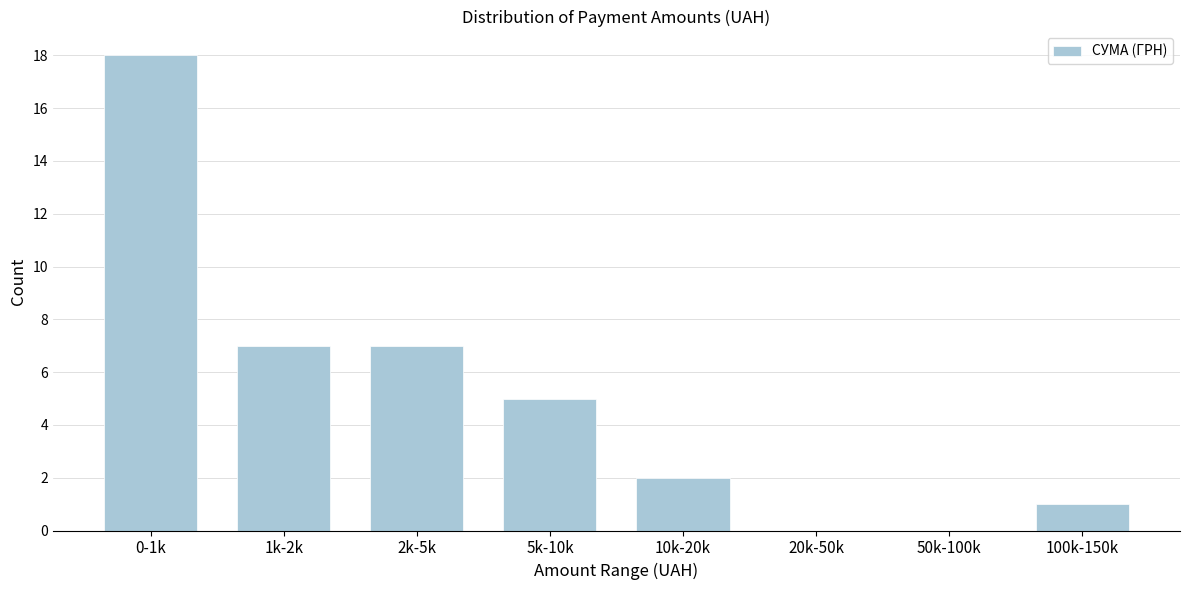

Reading left to right, what are all the values shown in this chart?

0-1k=18	1k-2k=7	2k-5k=7	5k-10k=5	10k-20k=2	20k-50k=0	50k-100k=0	100k-150k=1